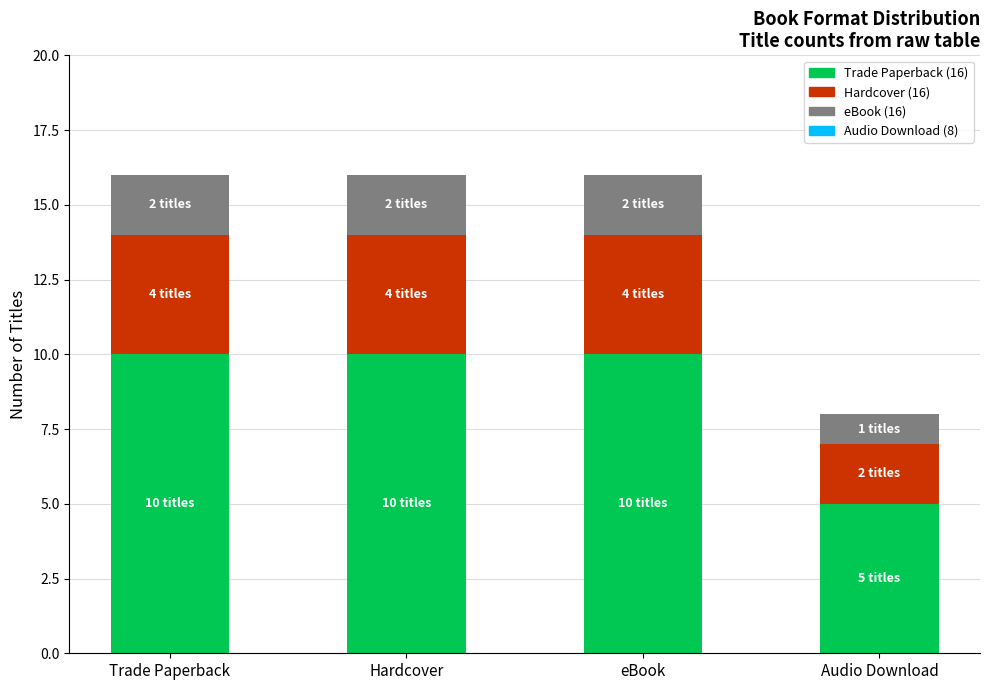

What is the total value across all series at Trade Paperback?

16